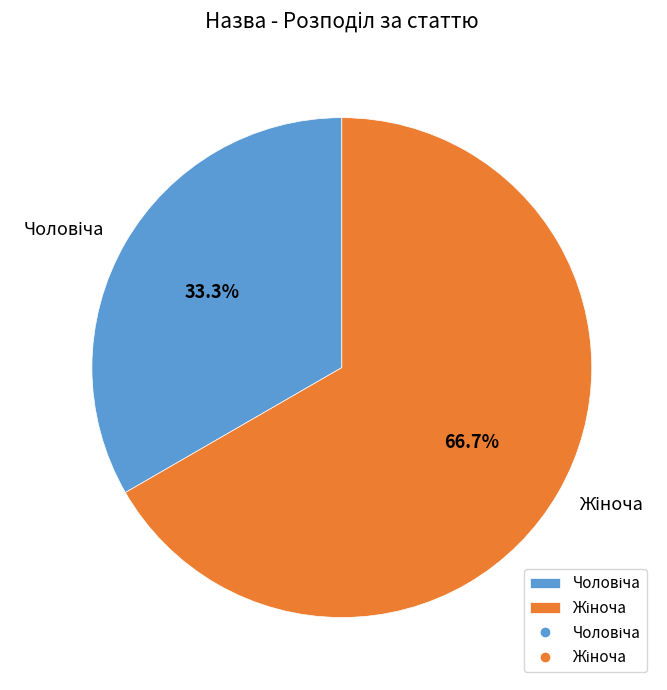

Is there a majority slice in this chart?

Yes